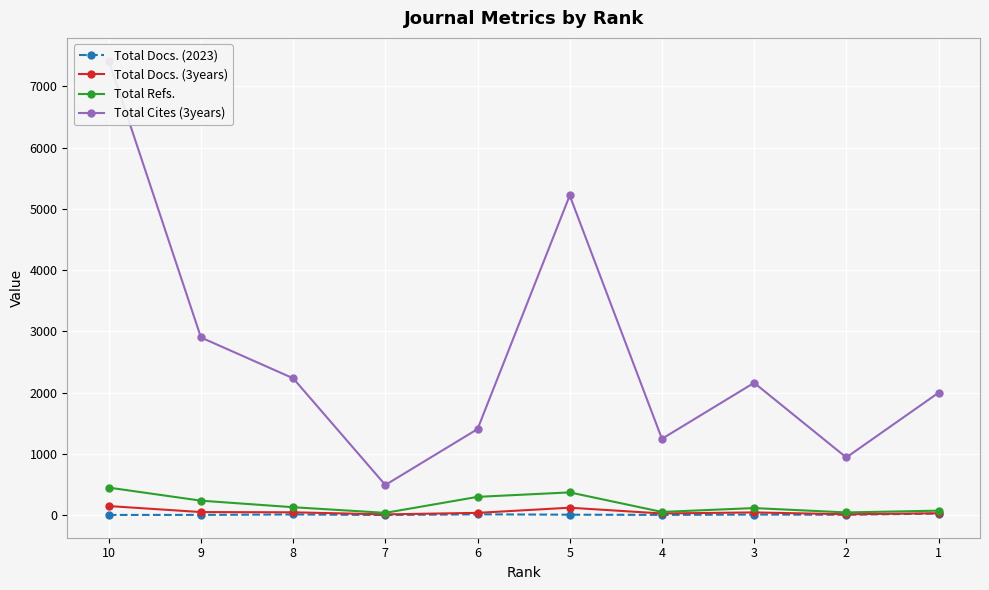

Is it true that Total Cites (3years) equals 1246 at 4?

True